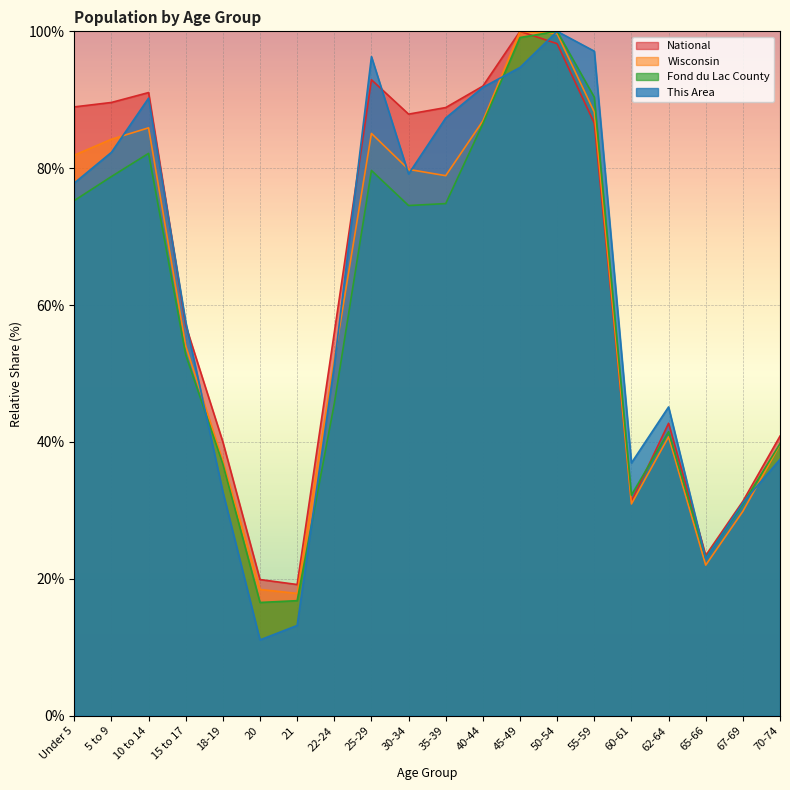

How many categories are shown in the chart?

20